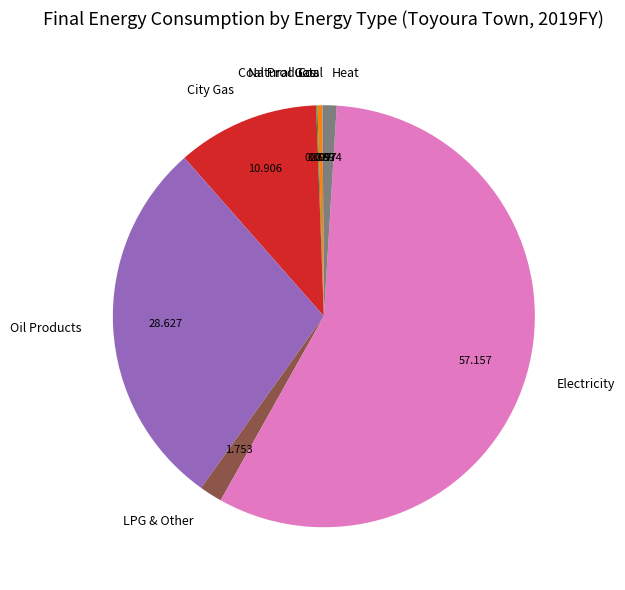

Do Heat and Oil Products together represent more than half of the pie?

No